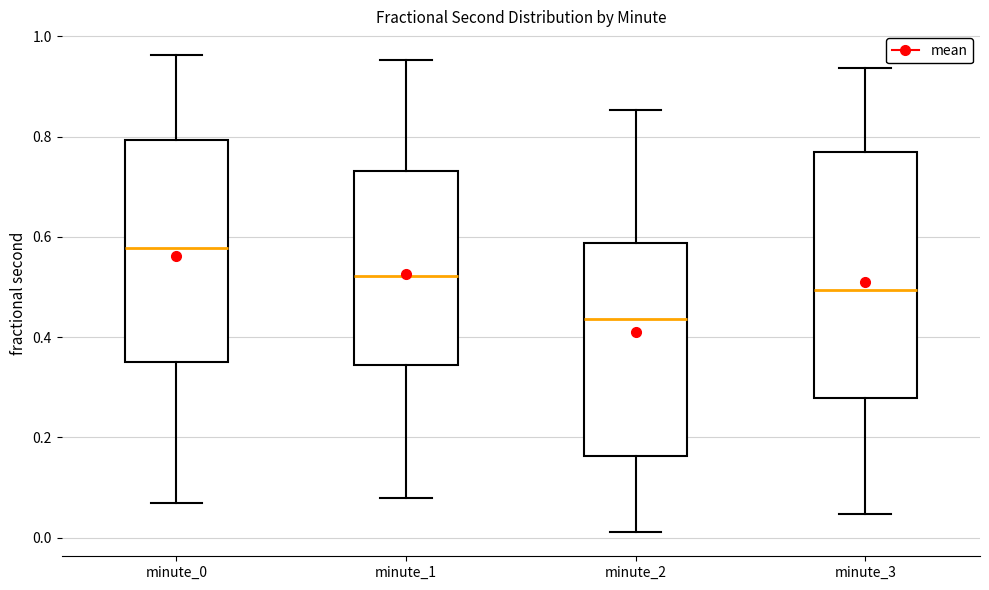

Reading left to right, read every box against the y-axis: the position of its median line, the range the box covers, and the ends of its whiskers. The values are not printed on the chart, so give them approximately, as read against the axis.

minute_0: median 0.58, box 0.36 to 0.80, whiskers 0.08 to 0.96
minute_1: median 0.52, box 0.34 to 0.74, whiskers 0.08 to 0.96
minute_2: median 0.44, box 0.16 to 0.58, whiskers 0.02 to 0.86
minute_3: median 0.50, box 0.28 to 0.76, whiskers 0.04 to 0.94